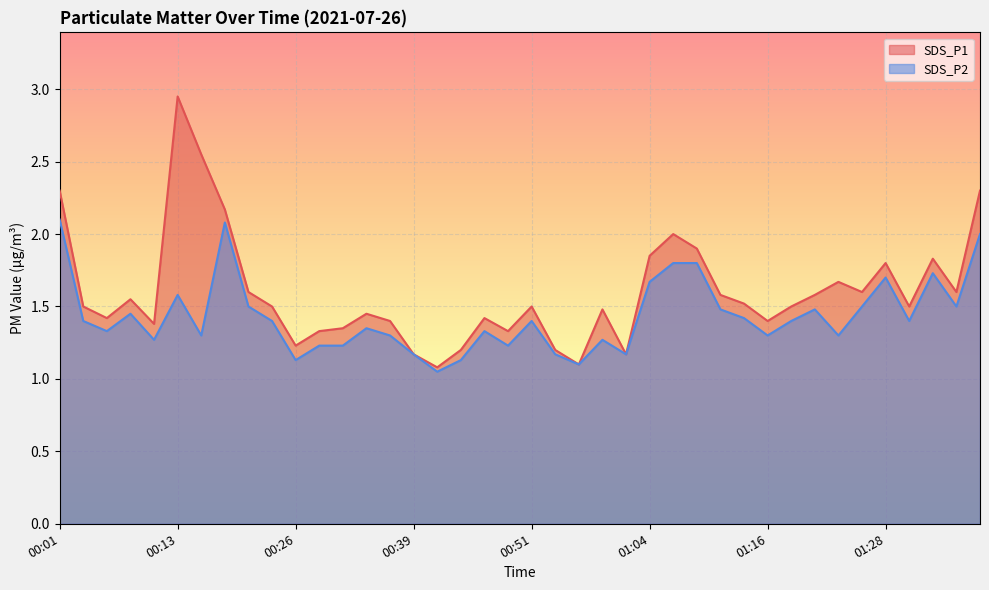

At 01:16, list the series in order from largest to smallest.

SDS_P1, SDS_P2